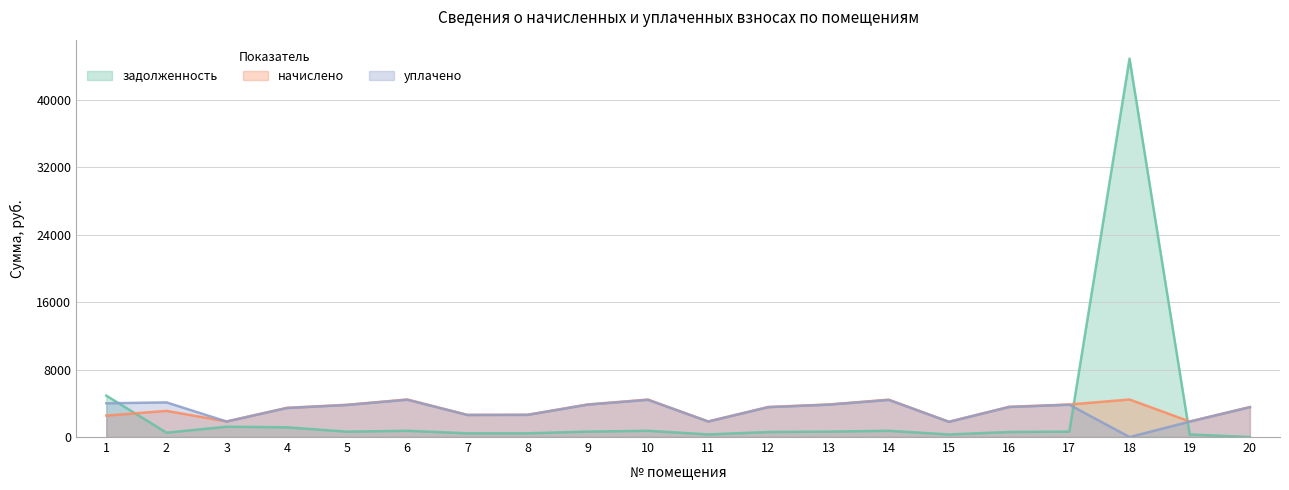

At which category is the sum across all series the highest?

18